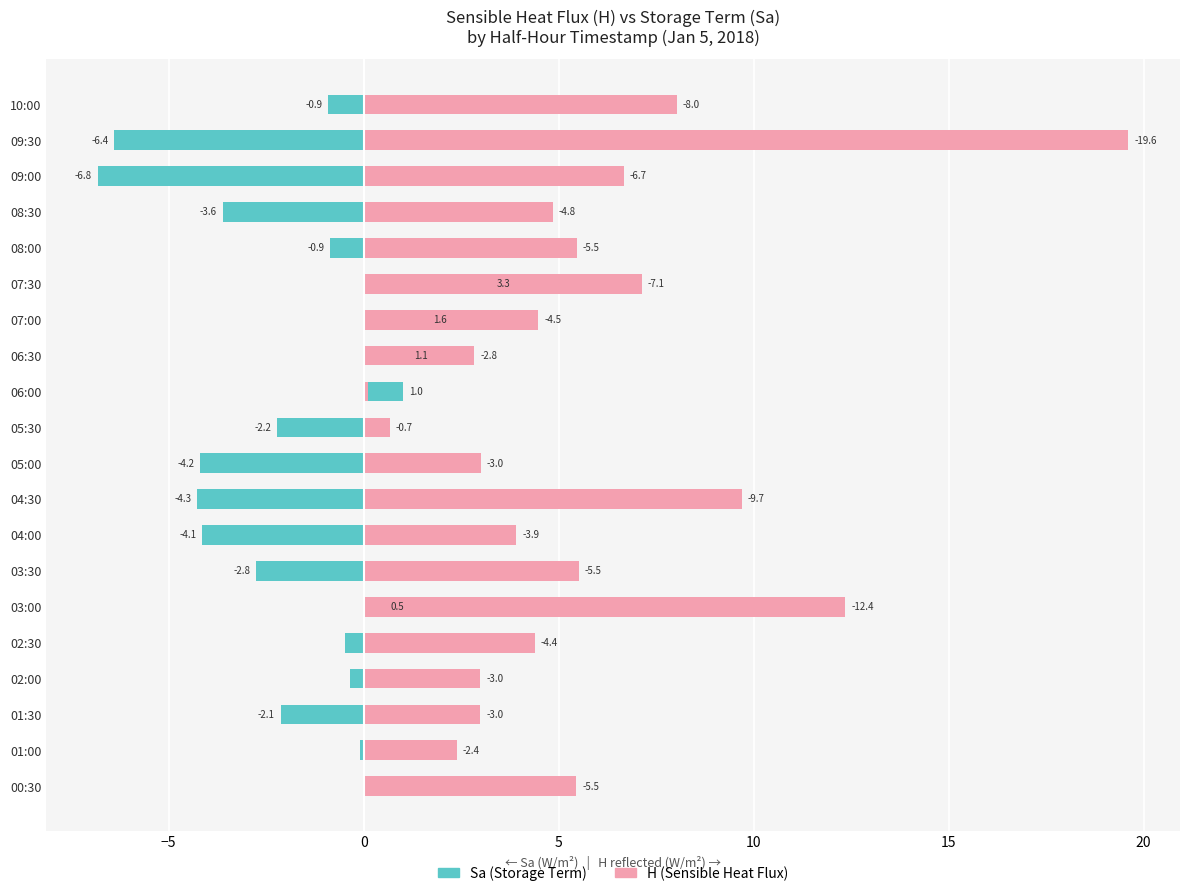

What is the maximum value shown in the chart?

19.6